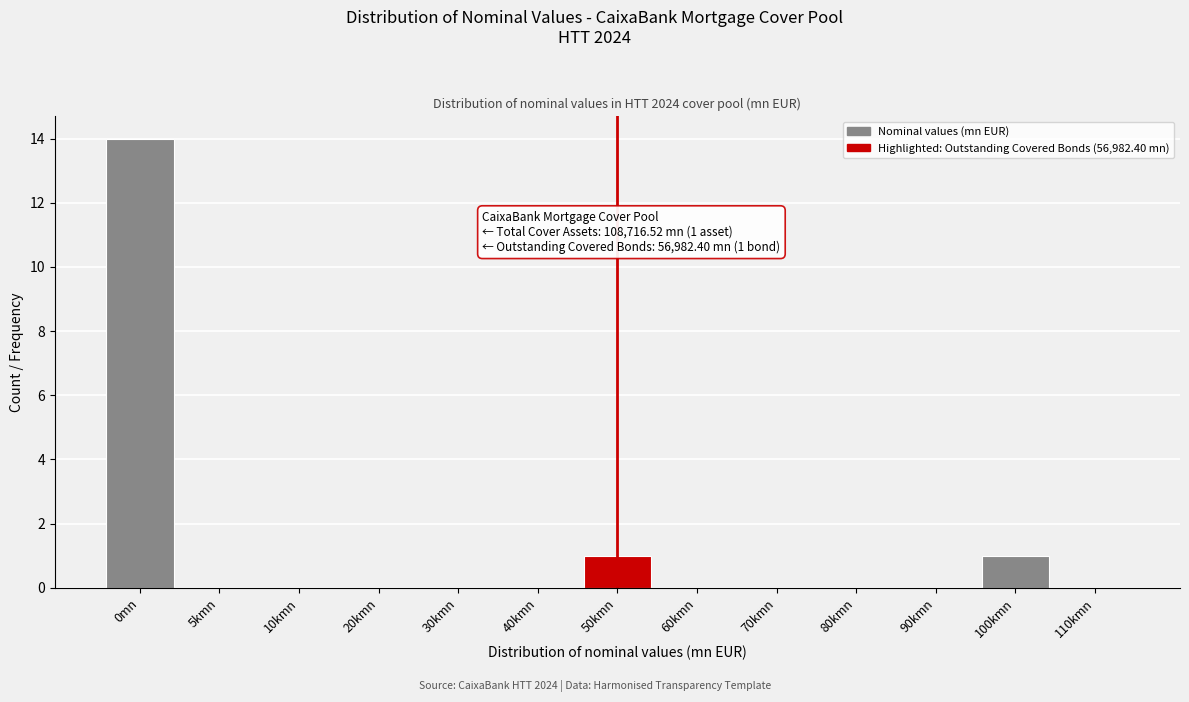

Is it true that the value at 5kmn is 0?

True